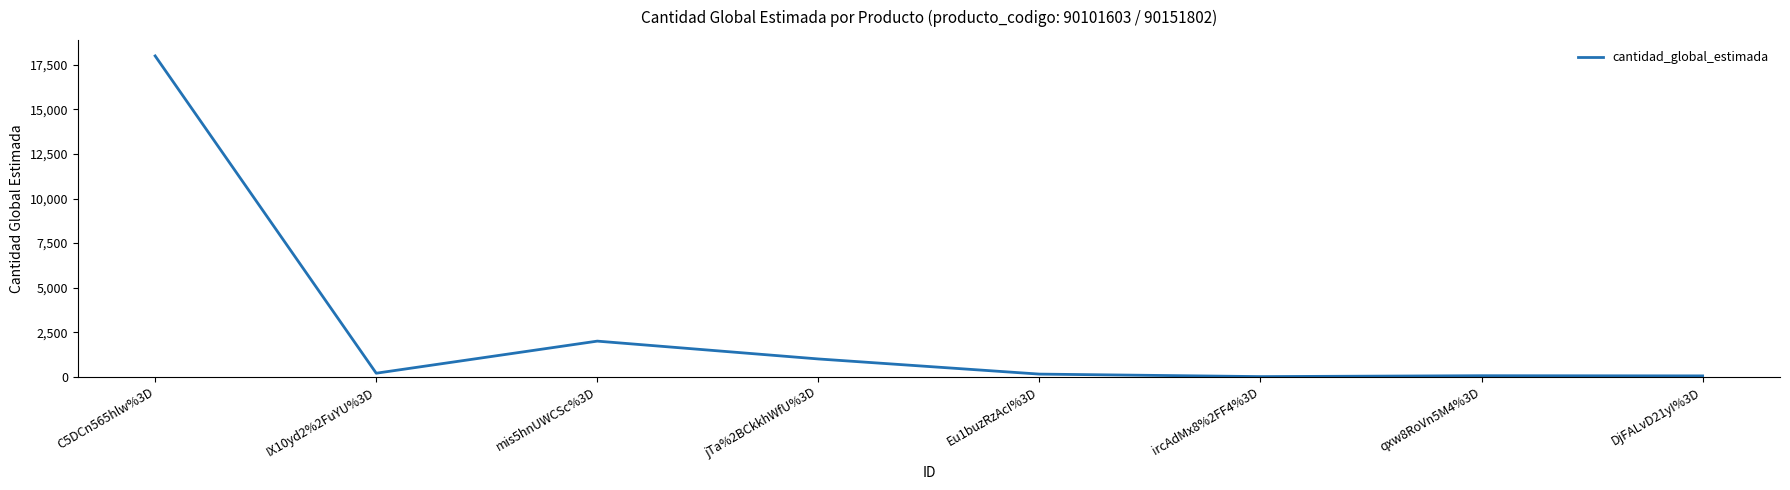

What position from the left is ircAdMx8%2FF4%3D?

6